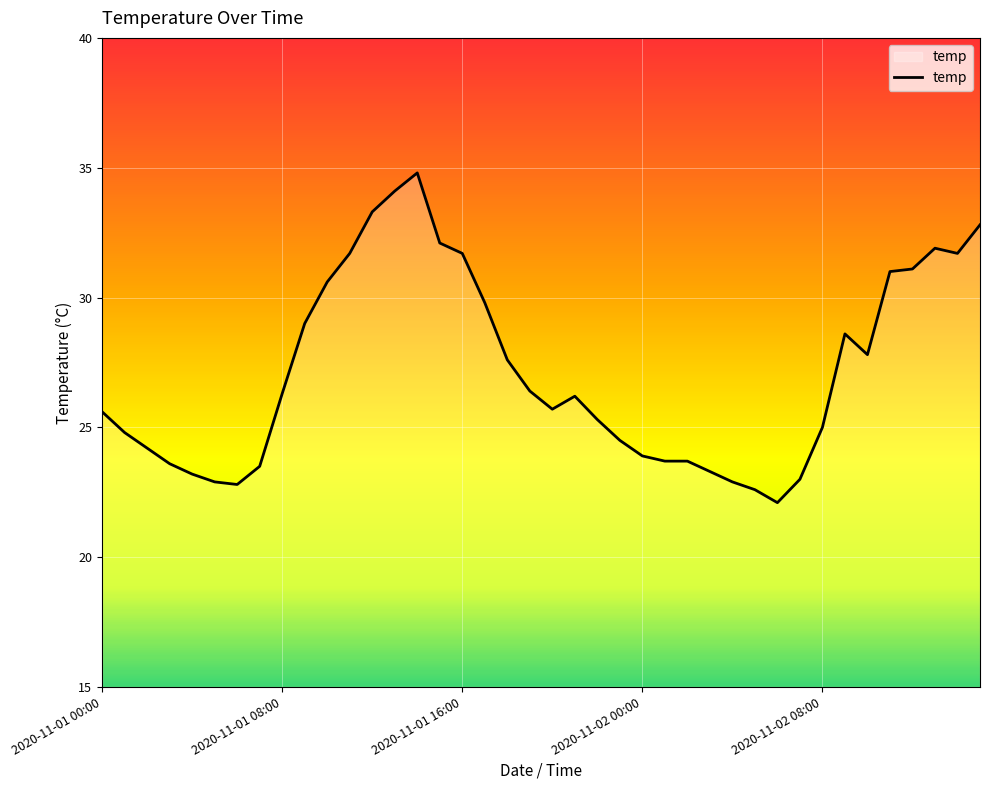

What is the minimum value shown in the chart?

22.1